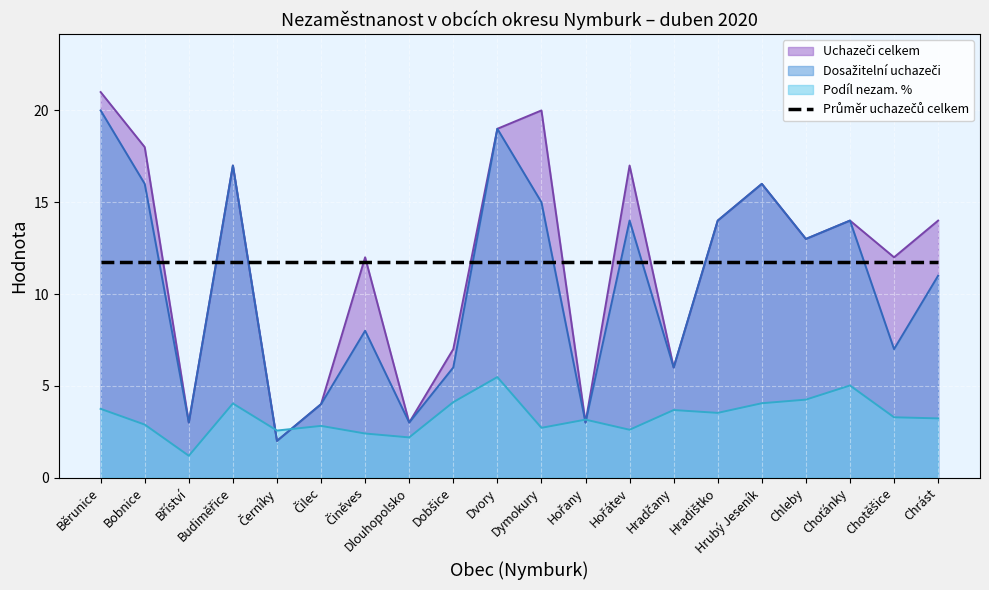

Is it true that Podíl nezam. % equals 0.7 at Dlouhopolsko?

False